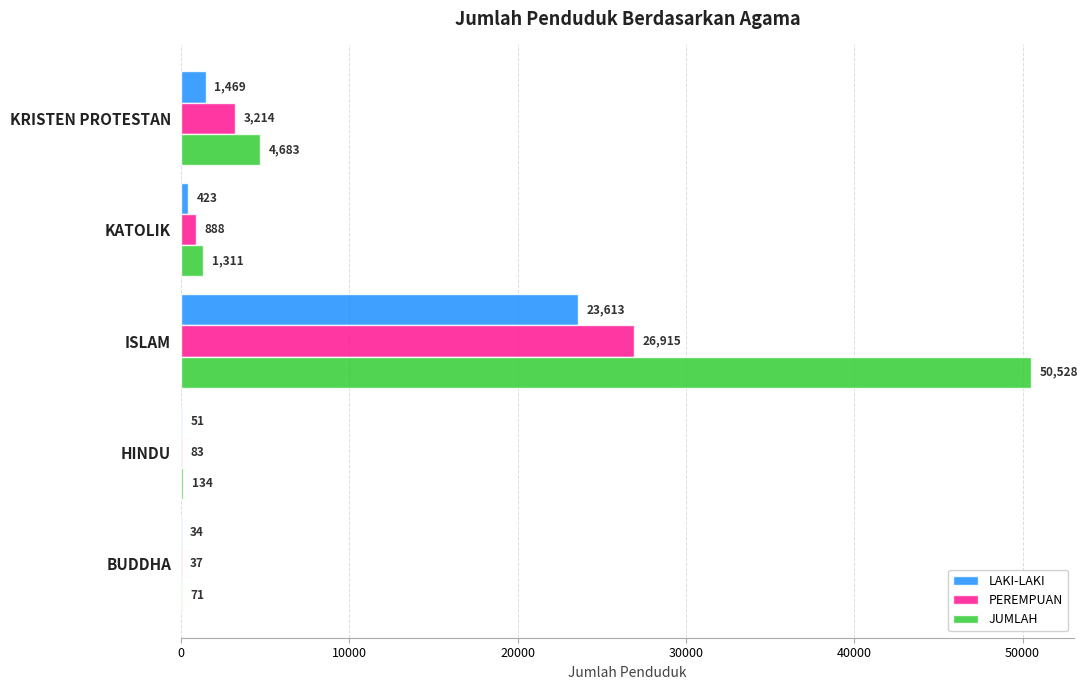

How many series are shown in this chart?

3